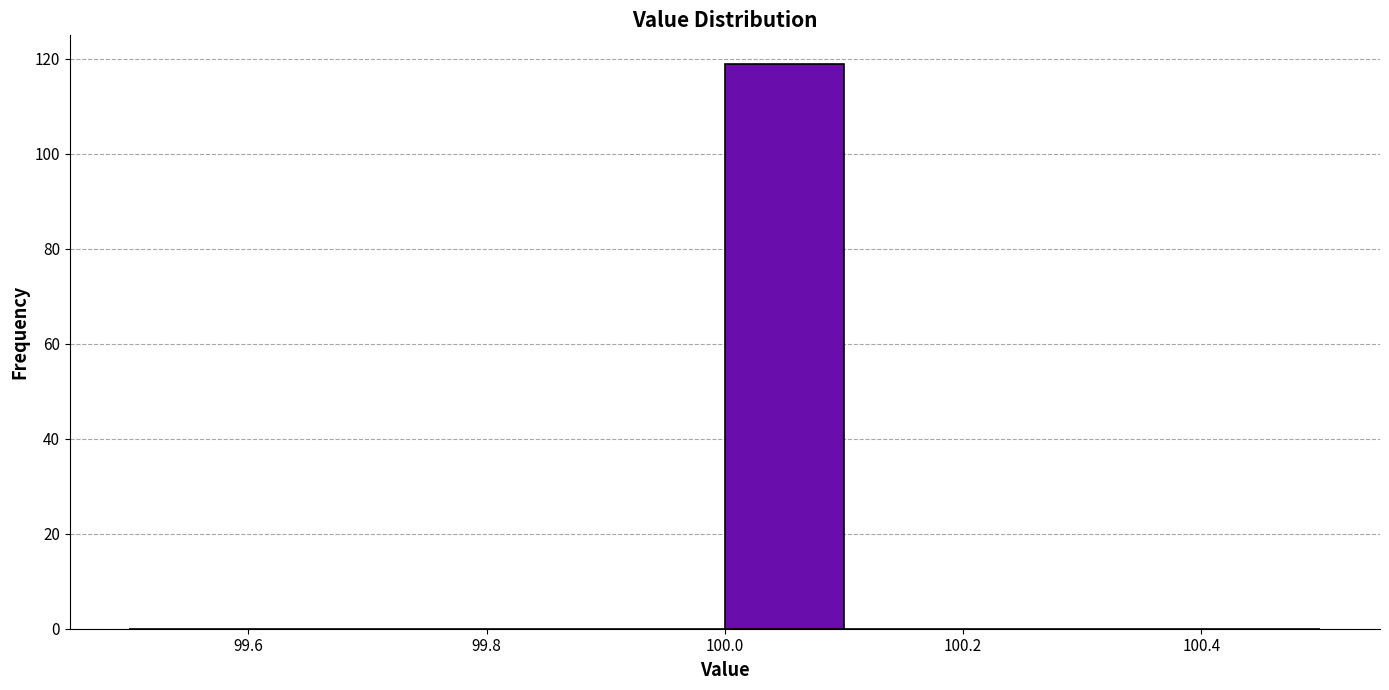

Reading left to right, transcribe this chart: for each bar, give the range it covers on the x-axis and its height. The values are not printed on the chart, so give them approximately, as read against the axis.

99.5 to 99.6: 0
99.6 to 99.7: 0
99.7 to 99.8: 0
99.8 to 99.9: 0
99.9 to 100.0: 0
100.0 to 100.1: 120
100.1 to 100.2: 0
100.2 to 100.3: 0
100.3 to 100.4: 0
100.4 to 100.5: 0